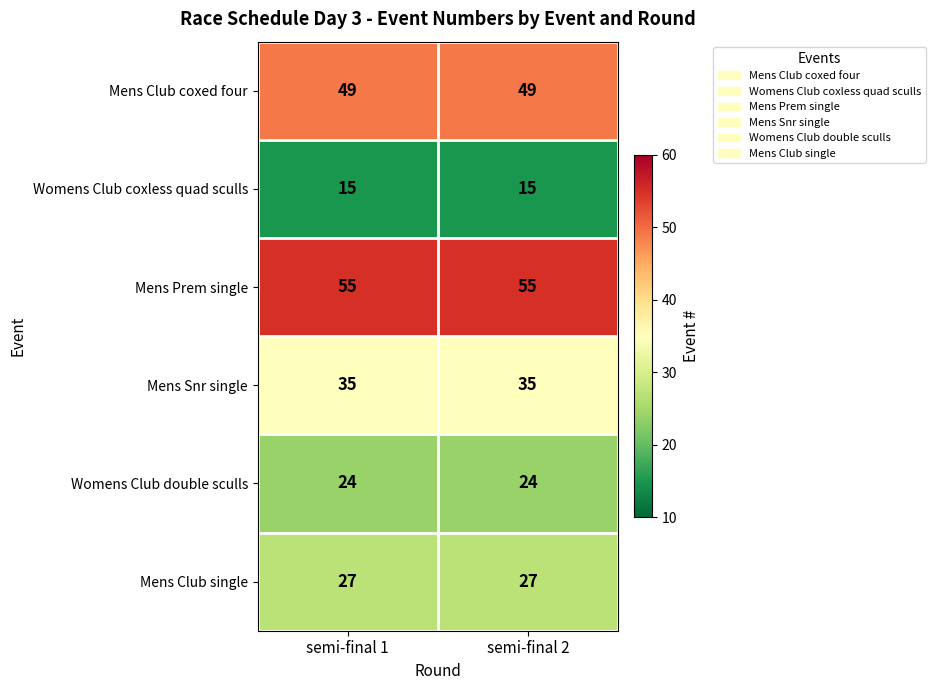

What is the smallest value displayed?

15